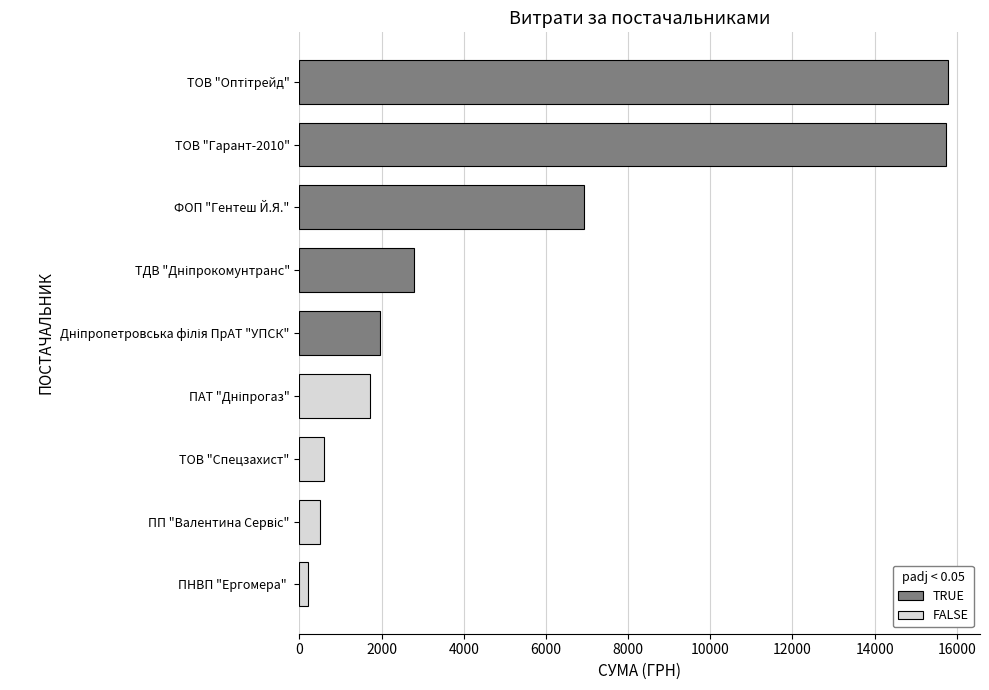

How many distinct data groups are displayed?

1